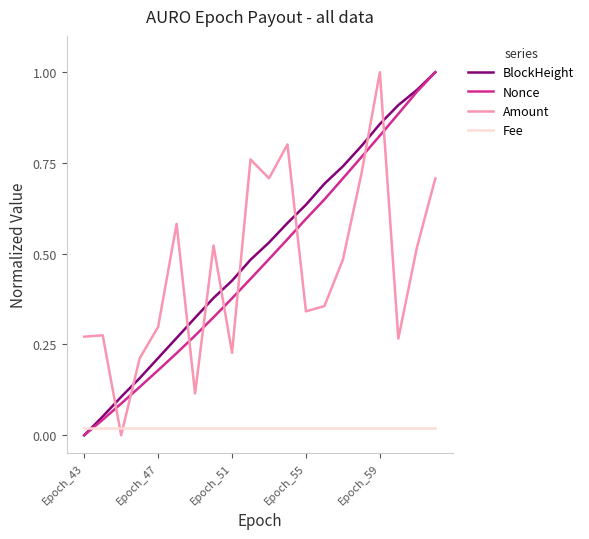

After their last crossing, which series has the higher values: Fee or Amount?

Amount